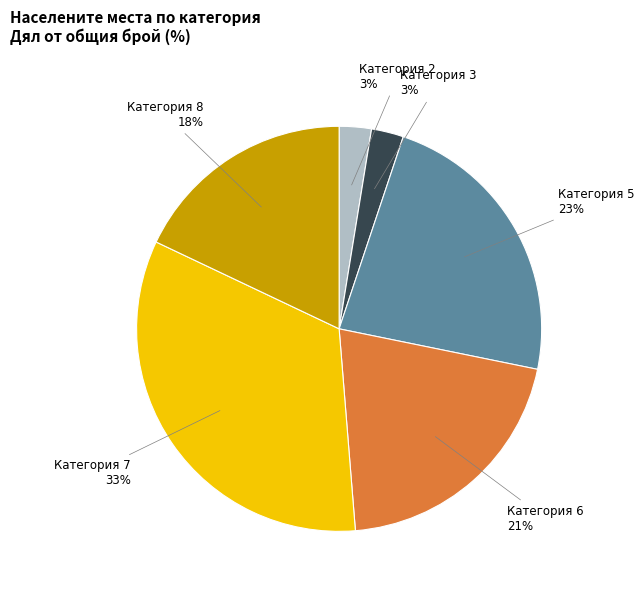

Does any single category account for the majority?

No